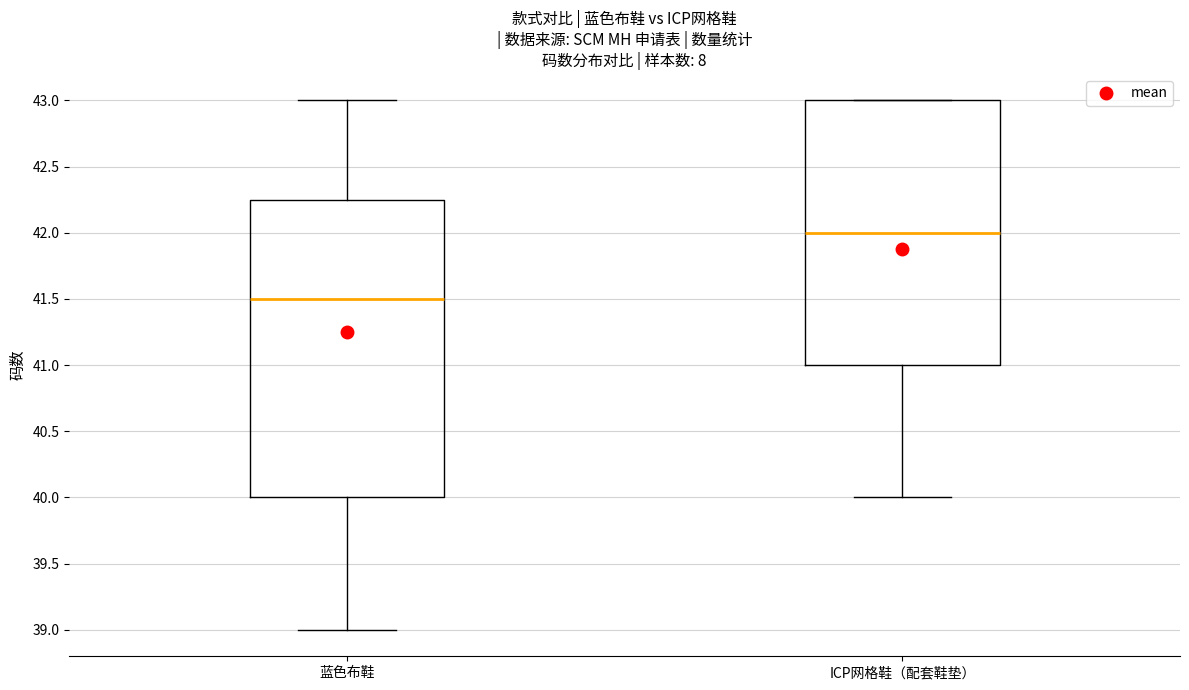

Comparing the boxes themselves (not the whiskers), which one is the tallest?

蓝色布鞋